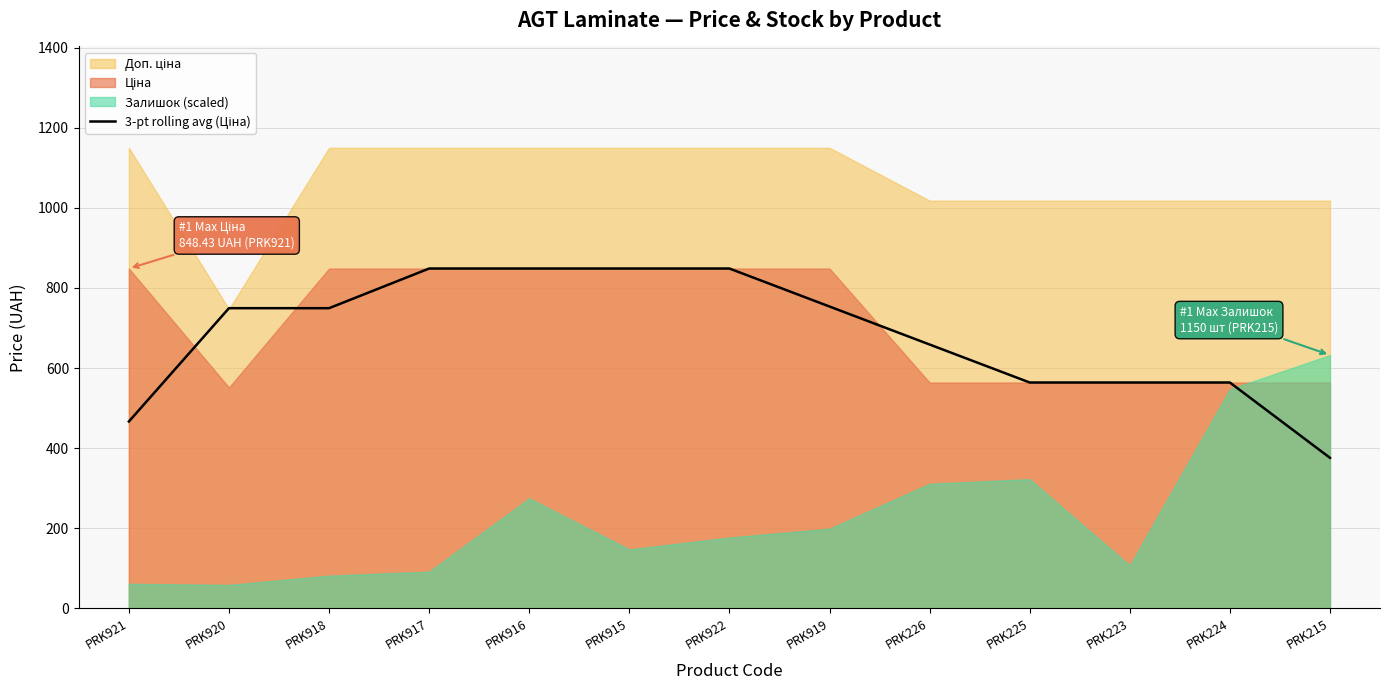

Reading left to right, list all the values displayed in this chart.

PRK921=466.6	PRK920=749.4	PRK918=749.4	PRK917=848.4	PRK916=848.4	PRK915=848.4	PRK922=848.4	PRK919=753.6	PRK226=658.8	PRK225=564.0	PRK223=564.0	PRK224=564.0	PRK215=376.0